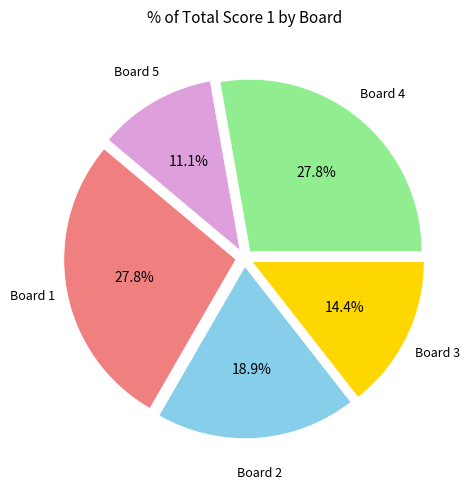

Does any single category account for the majority?

No